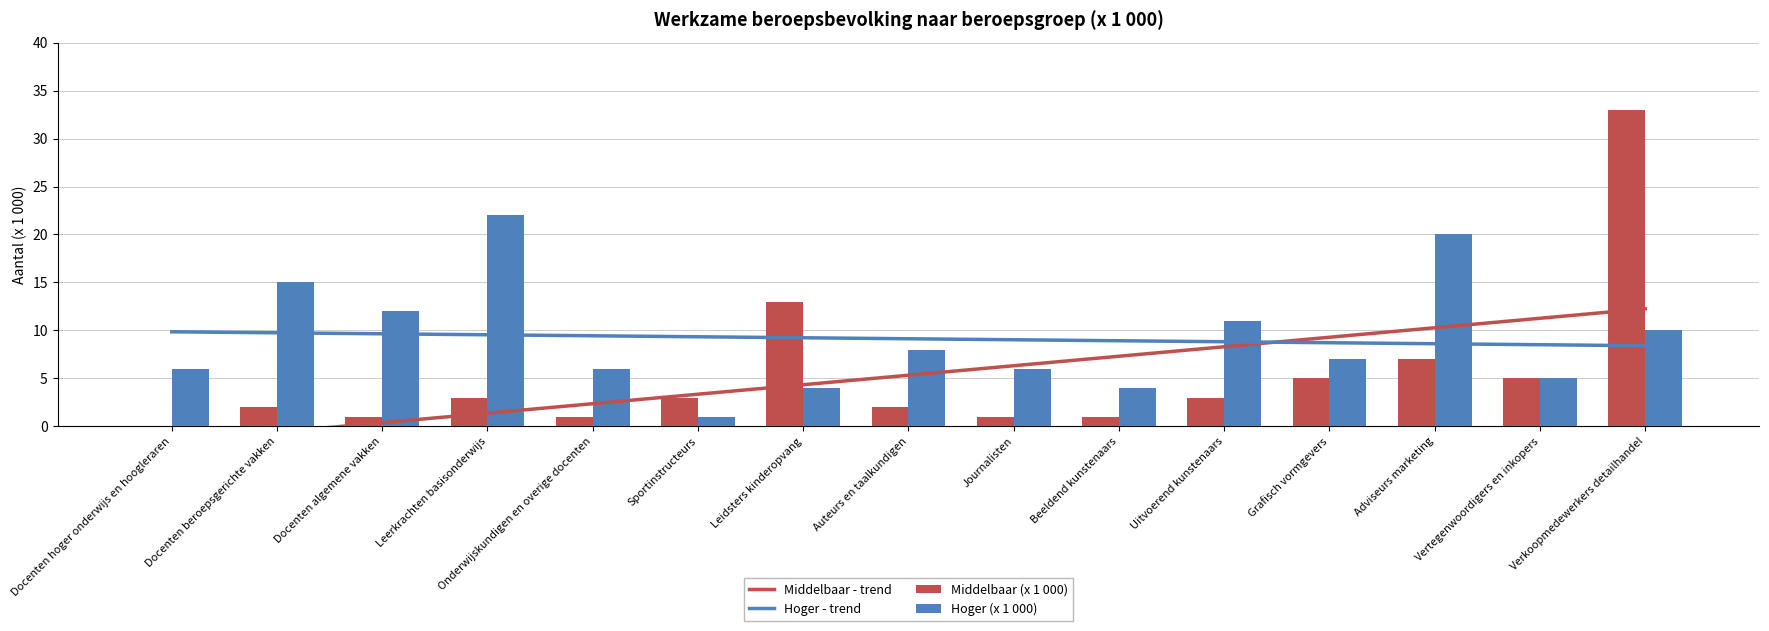

At which label does Hoger (x 1 000) reach its peak?

Leerkrachten basisonderwijs